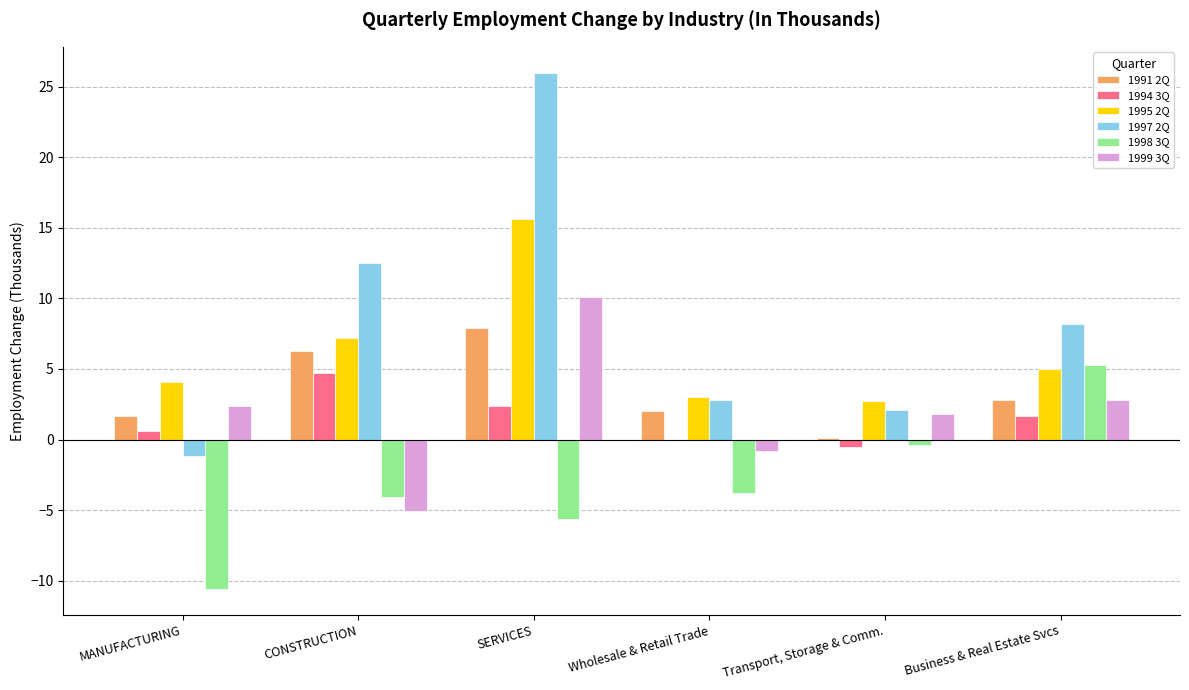

What is the greatest value displayed?

26.0